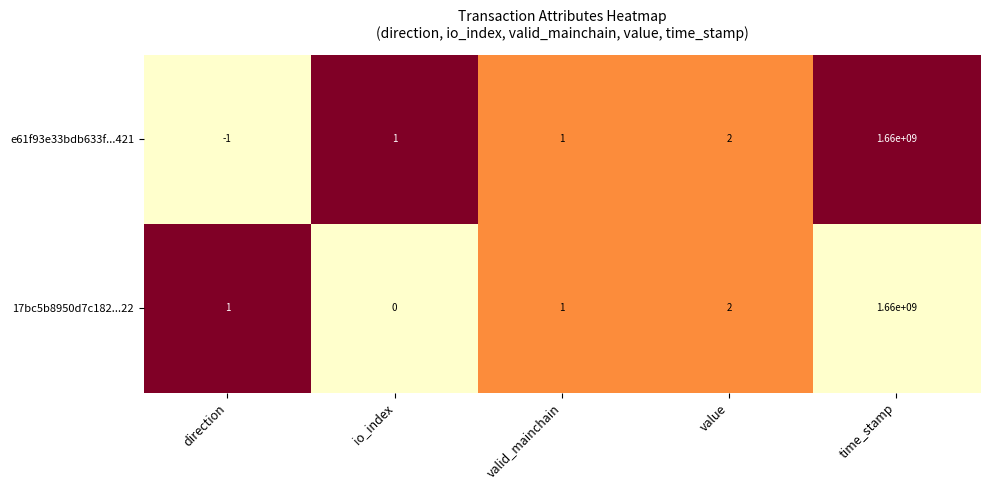

What is the difference between the highest and lowest values at direction?

2